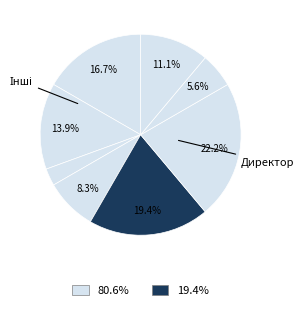

How many segments does this pie chart have?

8